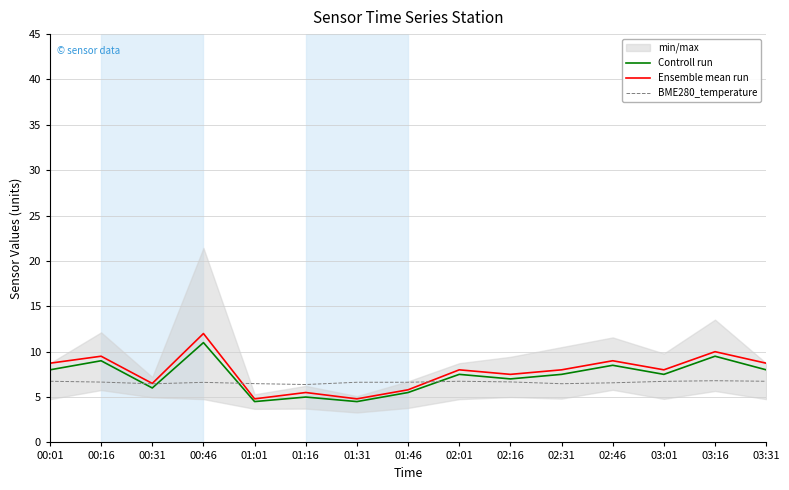

True or false: BME280_temperature and Ensemble mean run intersect in this chart.

True